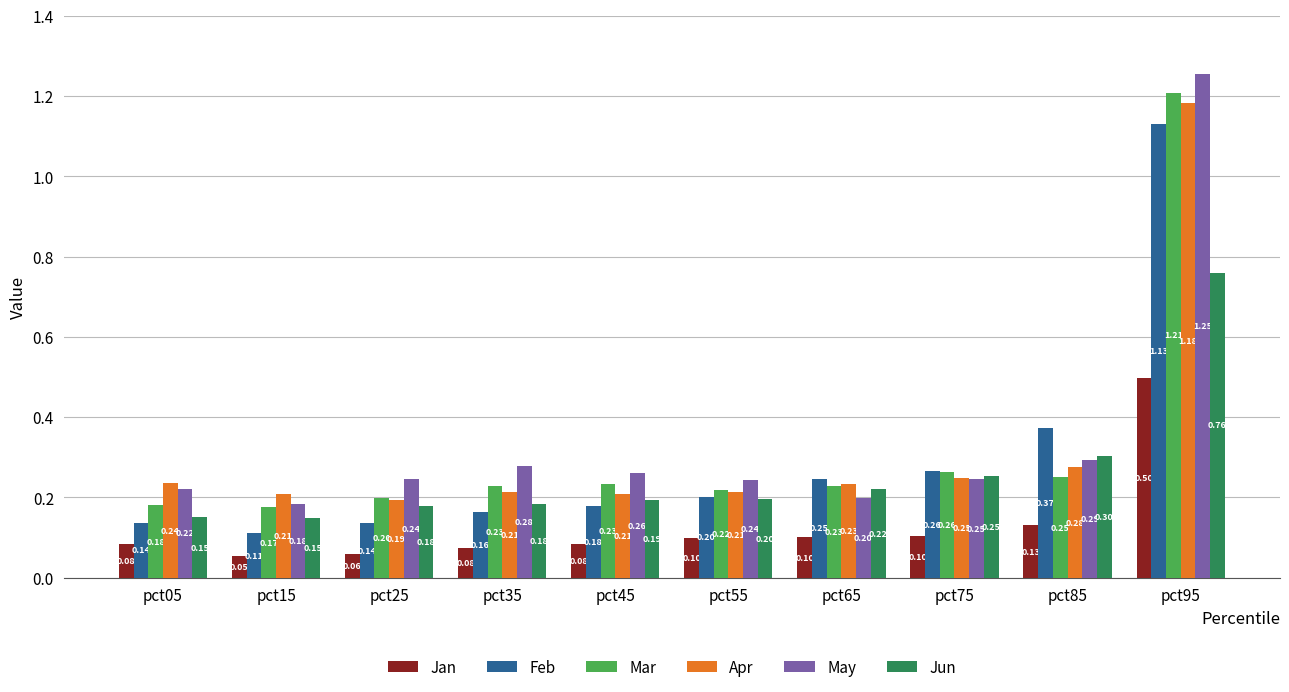

Which series has the largest total across all categories?

May